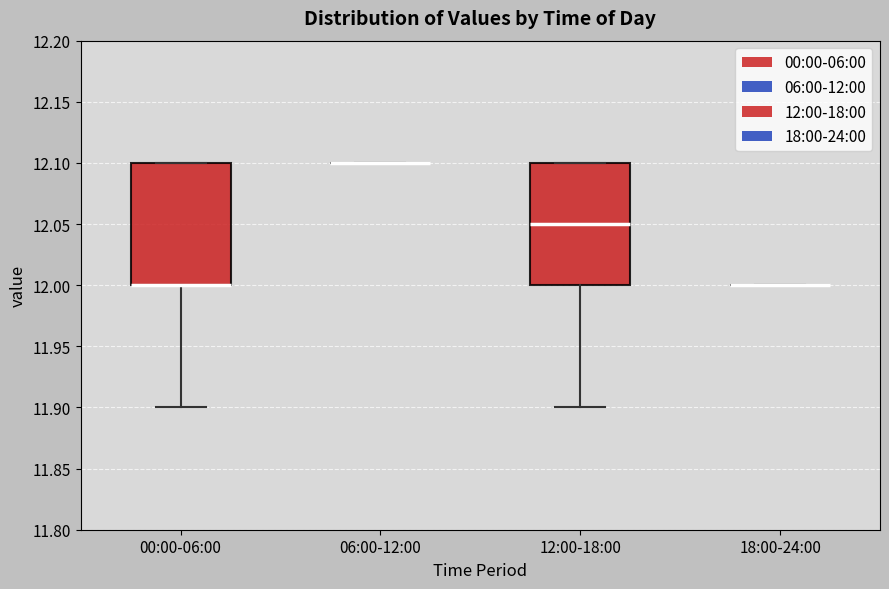

Reading left to right, transcribe this box plot: for each box, give where its median line is, the range the box spans, and where its two whiskers end, as read against the y-axis. The values are not printed on the chart, so give them approximately, as read against the axis.

00:00-06:00: median 12.00 (drawn on the box's lower edge), box 12.00 to 12.10, whiskers 11.90 to 12.10
06:00-12:00: box collapsed to a line at 12.10, whiskers 12.10 to 12.10
12:00-18:00: median 12.05, box 12.00 to 12.10, whiskers 11.90 to 12.10
18:00-24:00: box collapsed to a line at 12.00, whiskers 12.00 to 12.00